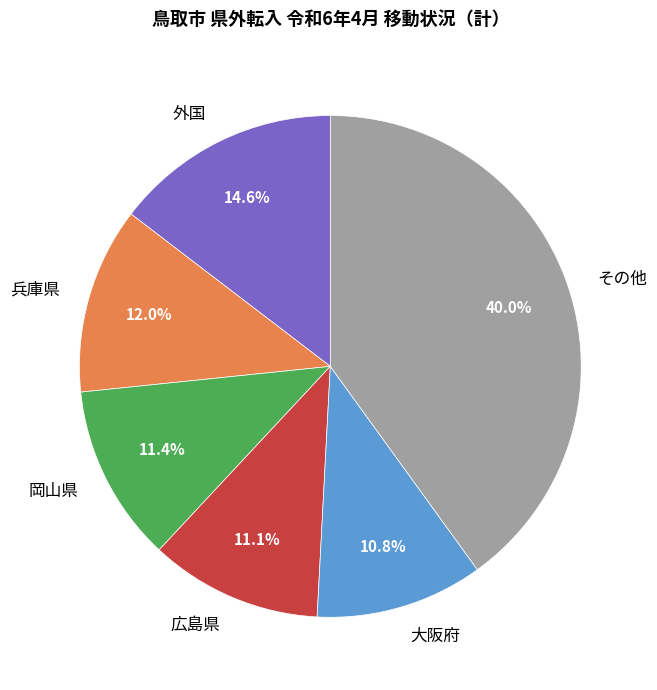

Which slice is the largest?

その他